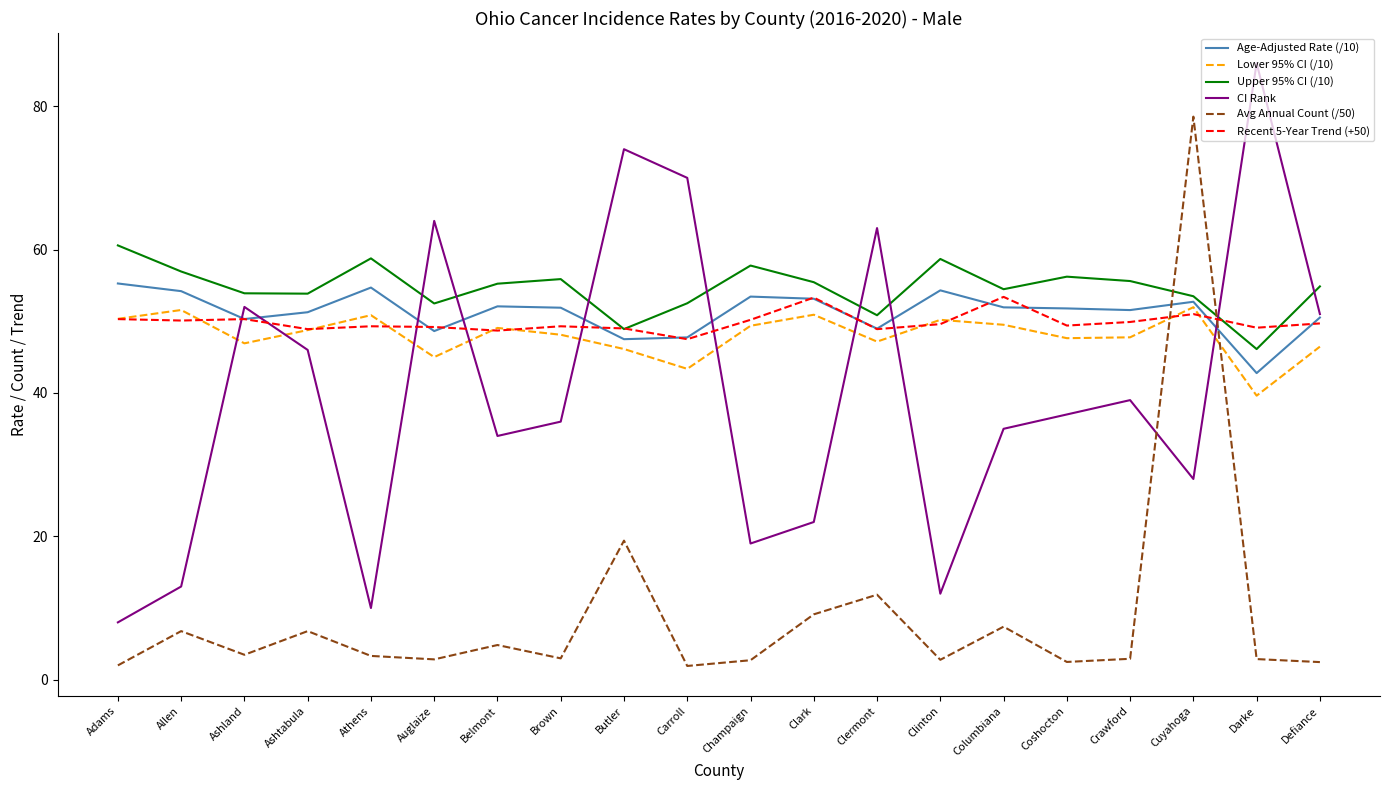

Does the chart have visible grid lines?

No